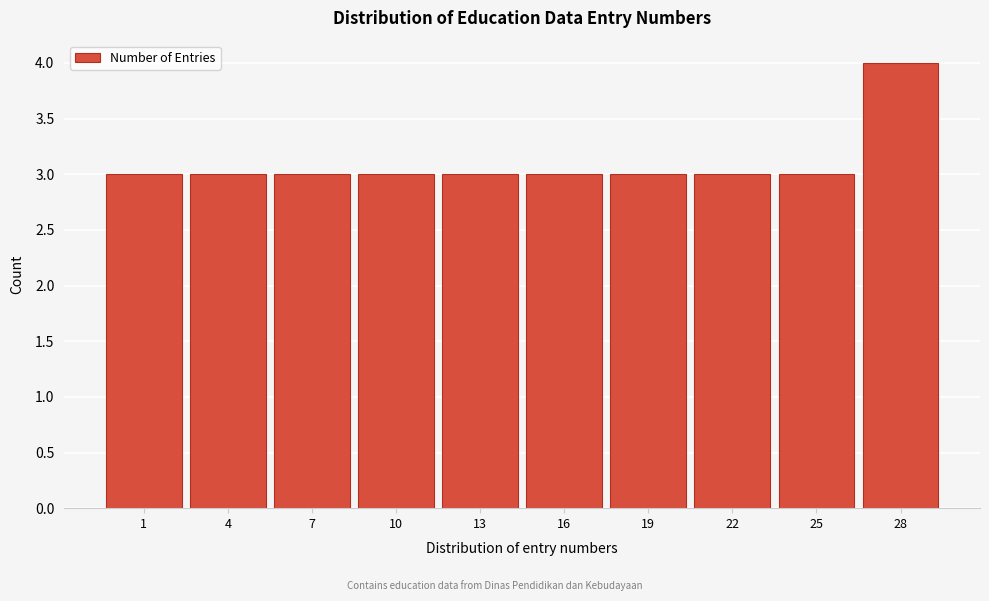

Reading right to left, list all the values displayed in this chart.

4	3	3	3	3	3	3	3	3	3